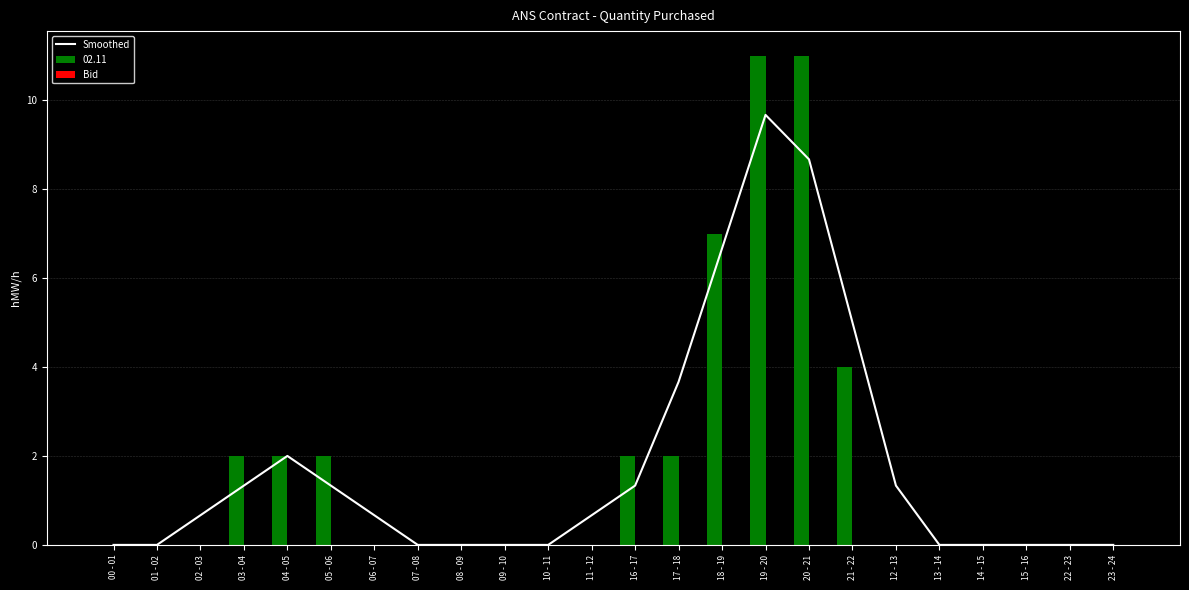

True or false: 02.11 has a value of -5 at 02 - 03.

False